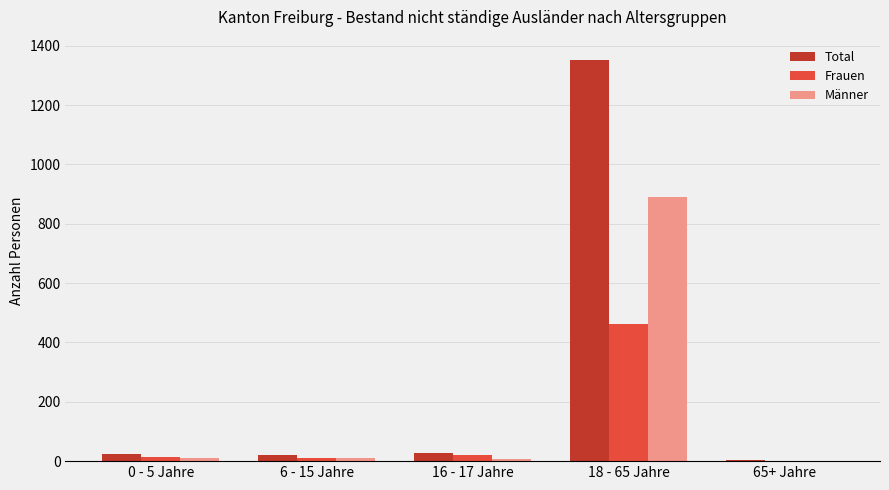

What is the sum of all Männer values?

920